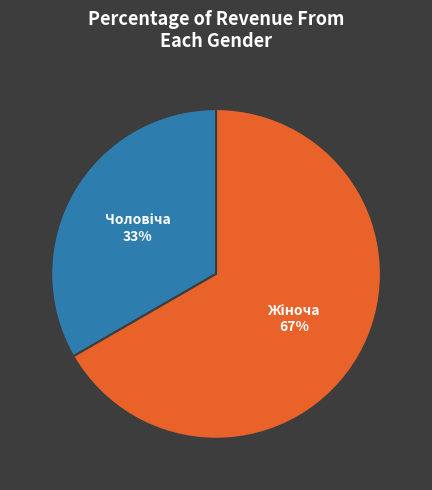

Is it true that Жіноча is 55% of the pie?

False